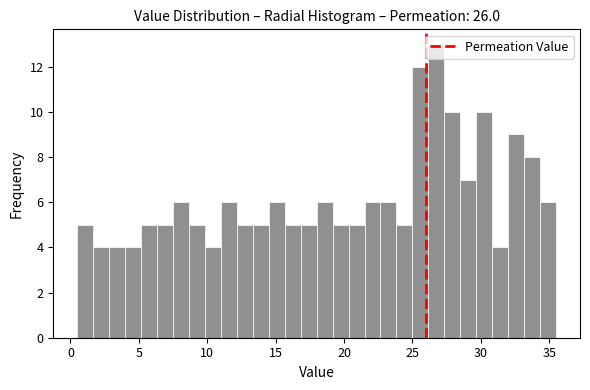

Around what value on the x-axis is the tallest bar? Give the approximate position of its centre, as read against the axis.

27.0